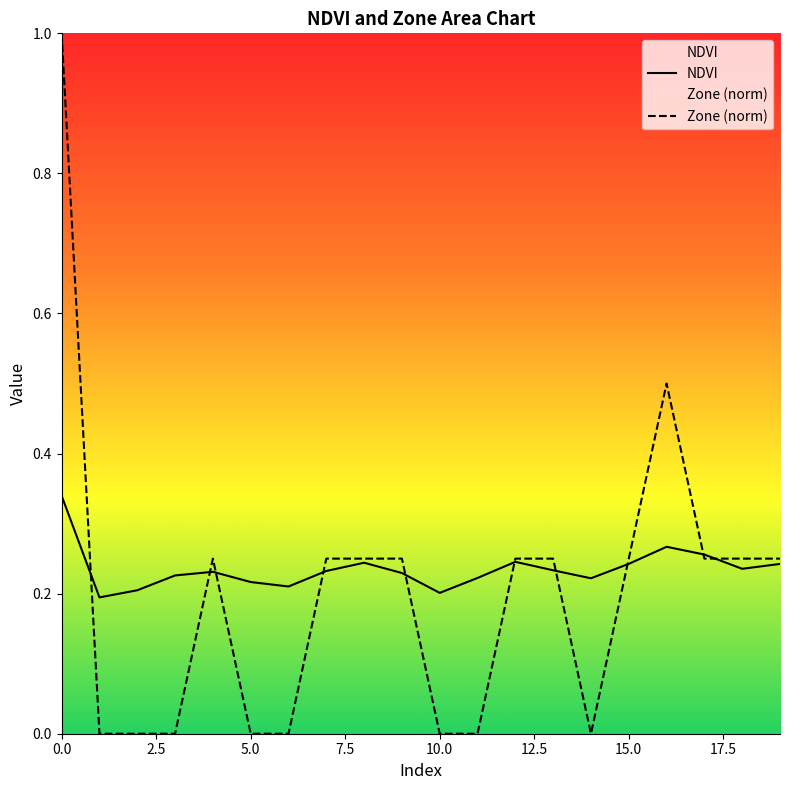

What is the maximum value for Zone (norm)?

1.0